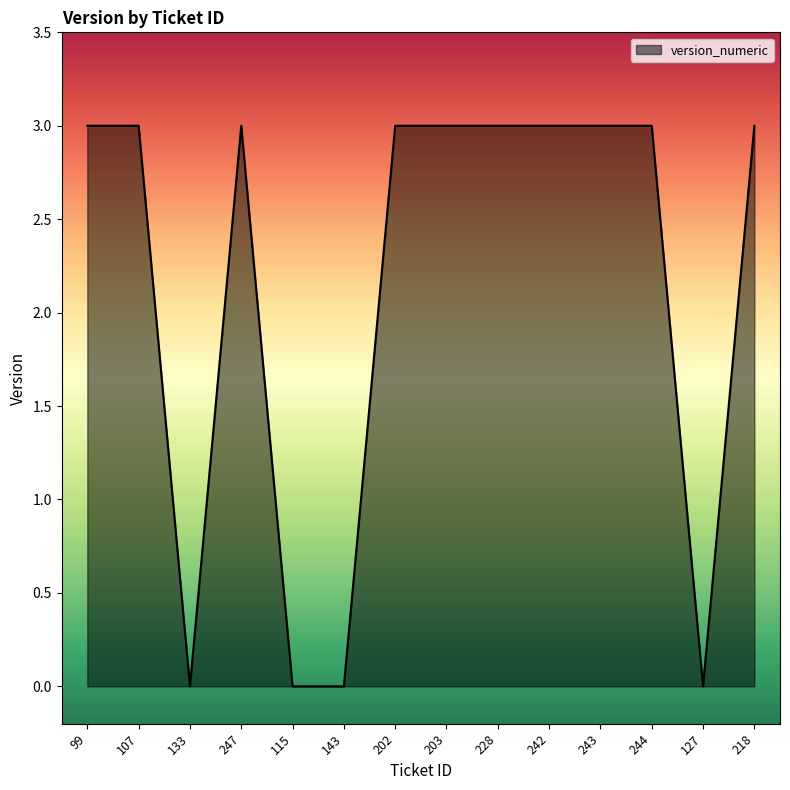

Is it true that the value at 228 is 1?

False